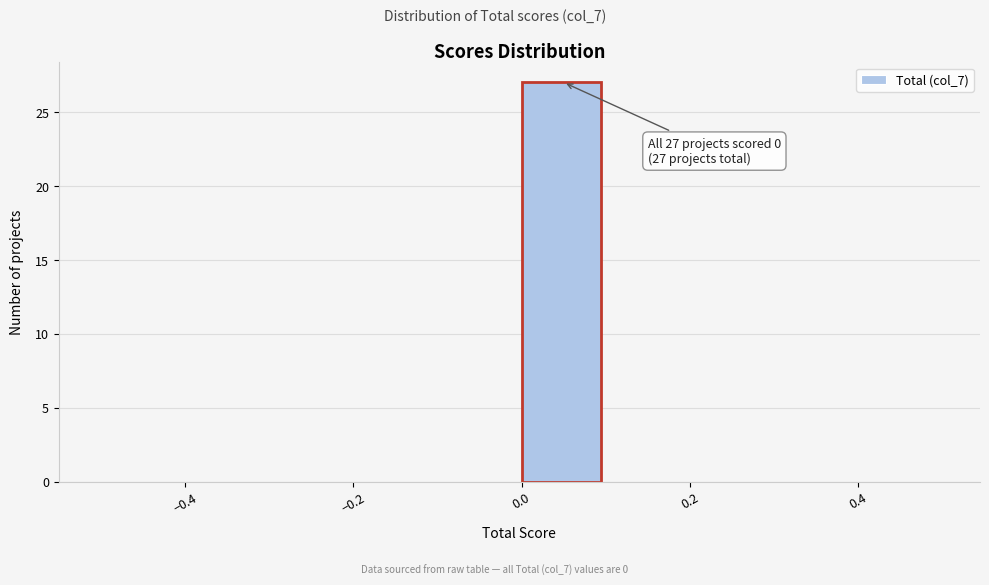

Which range on the x-axis has the tallest bar?

0.0 to 0.1